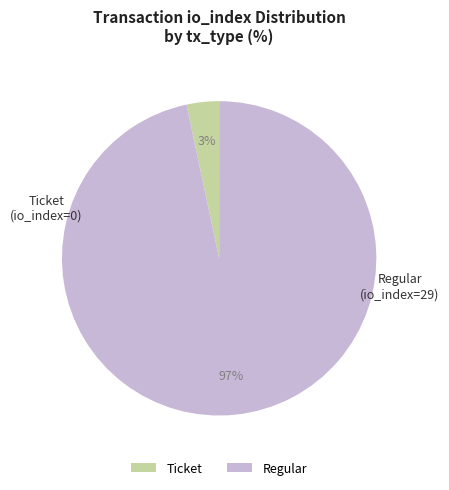

The Regular slice represents 97% of the pie. True or false?

True